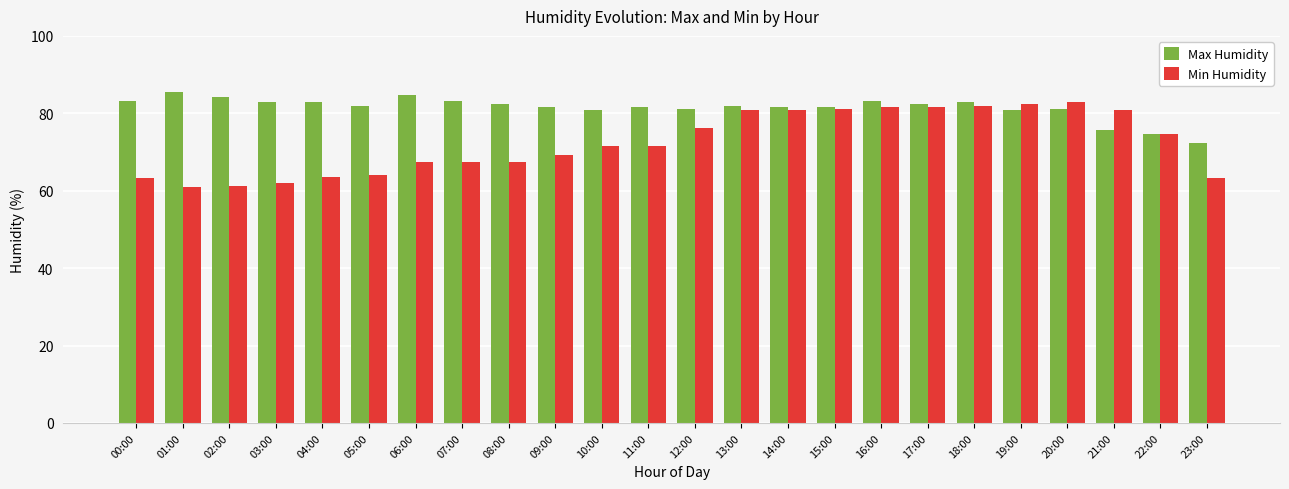

What is the sum of the Min Humidity values at 19:00 and 04:00?

145.8